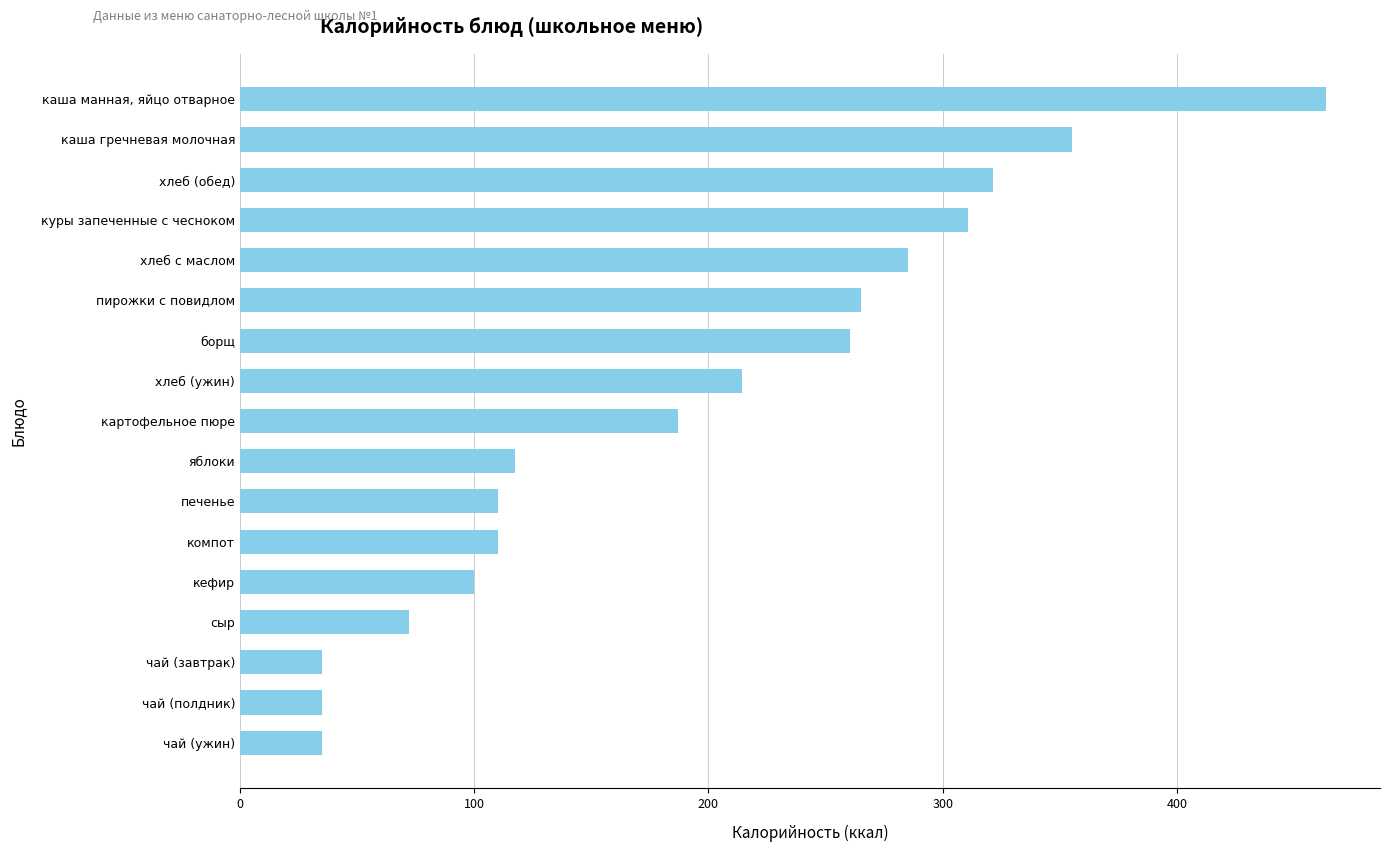

The value at картофельное пюре is 187.0. True or false?

True